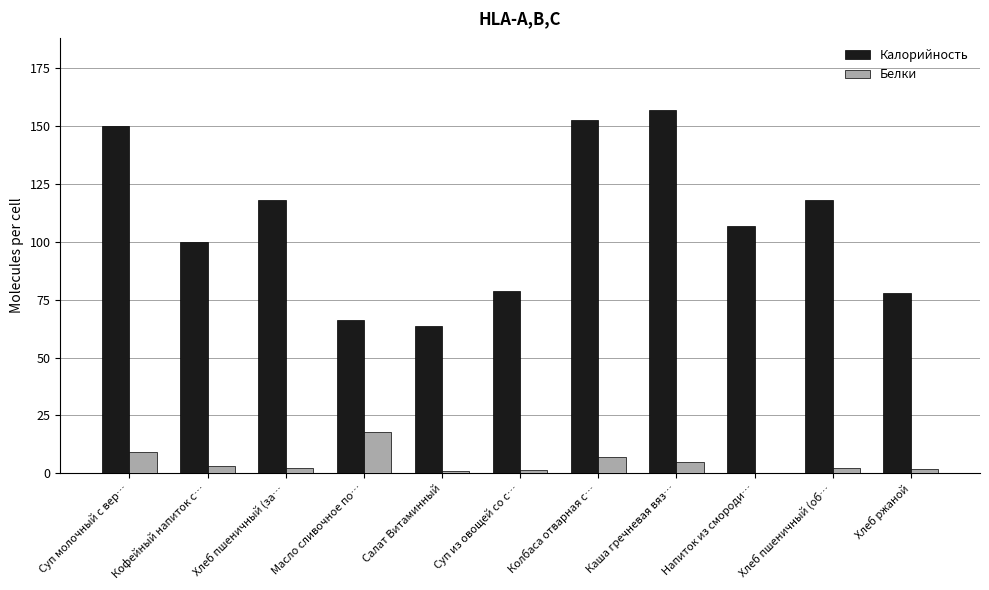

What is the total value across all series at Хлеб ржаной?

79.7